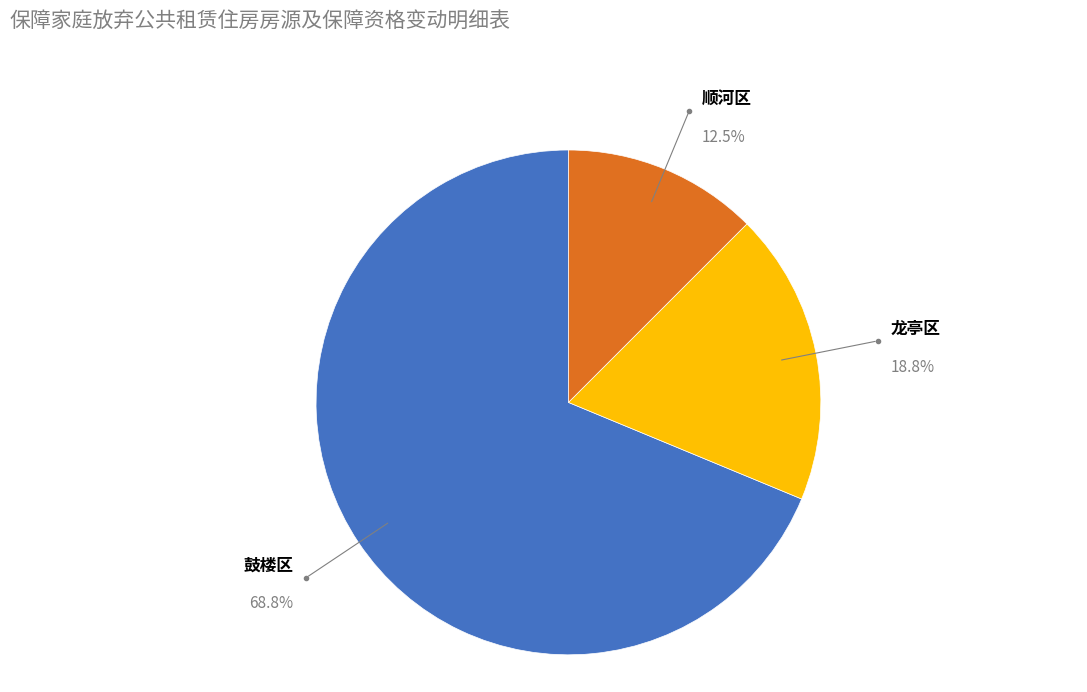

How many segments does this pie chart have?

3